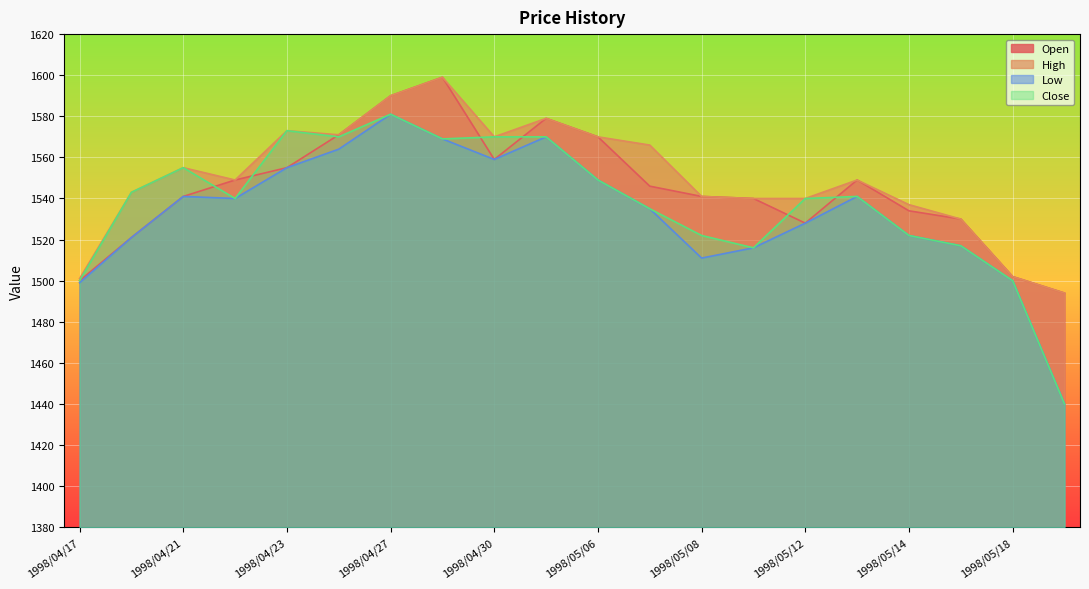

What is the difference between the maximum and second lowest values in the High series?

98